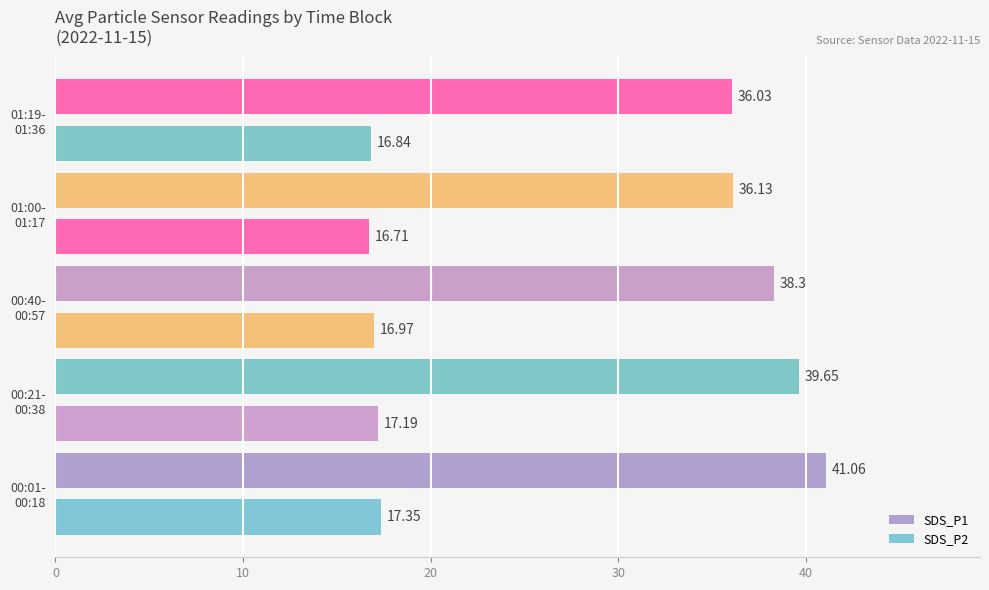

Count the number of categories in the chart.

5